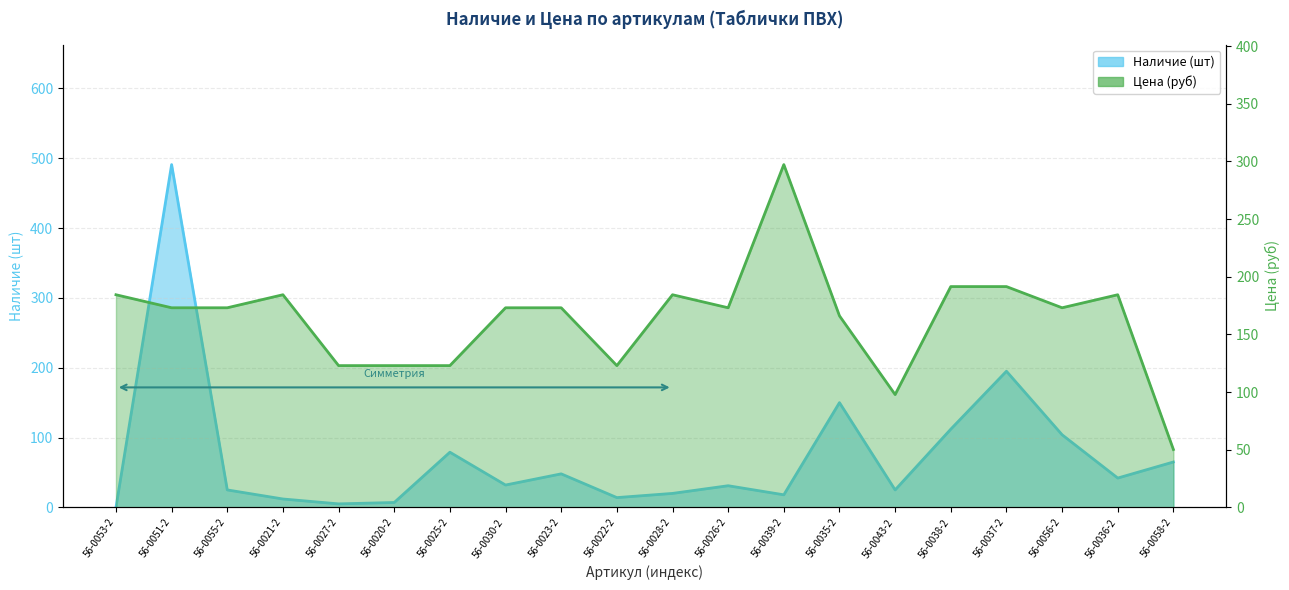

Which series has the largest range (max minus min)?

Наличие